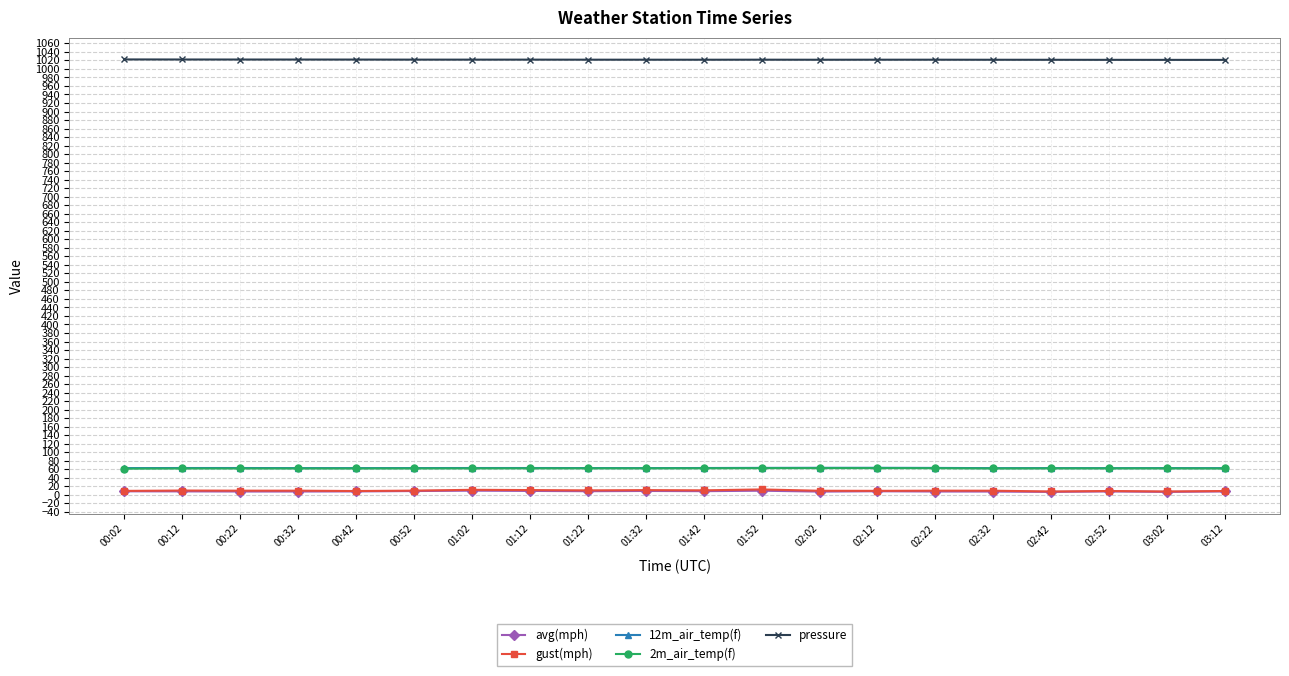

What is the difference between the avg(mph) values at 01:32 and 02:22?

1.3